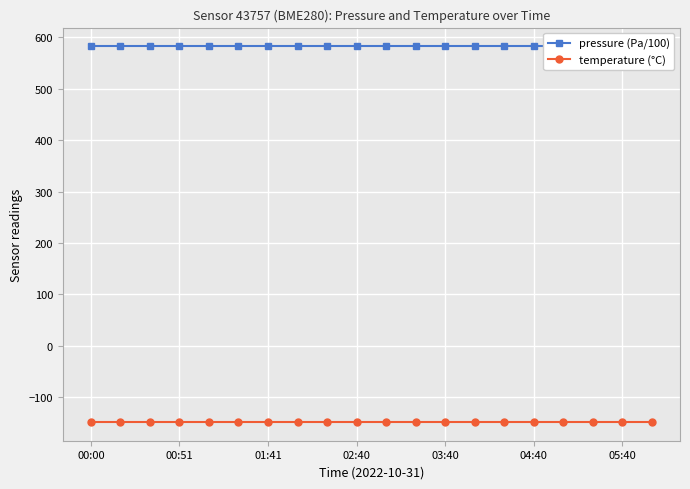

What is the greatest value displayed?

581.9